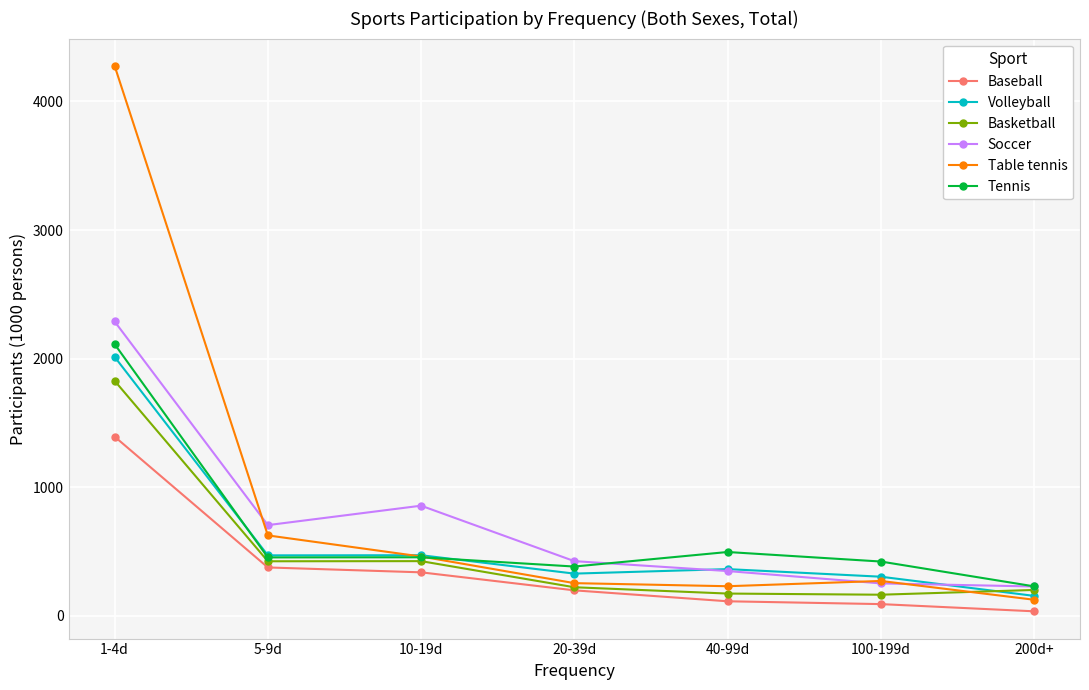

What is the value of the Baseball point at the 6th from the left?

92